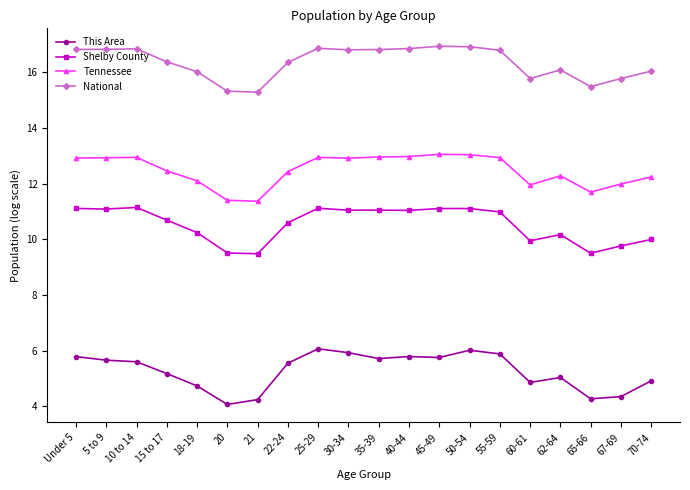

Rank the series by their average value, from highest to lowest.

National, Tennessee, Shelby County, This Area